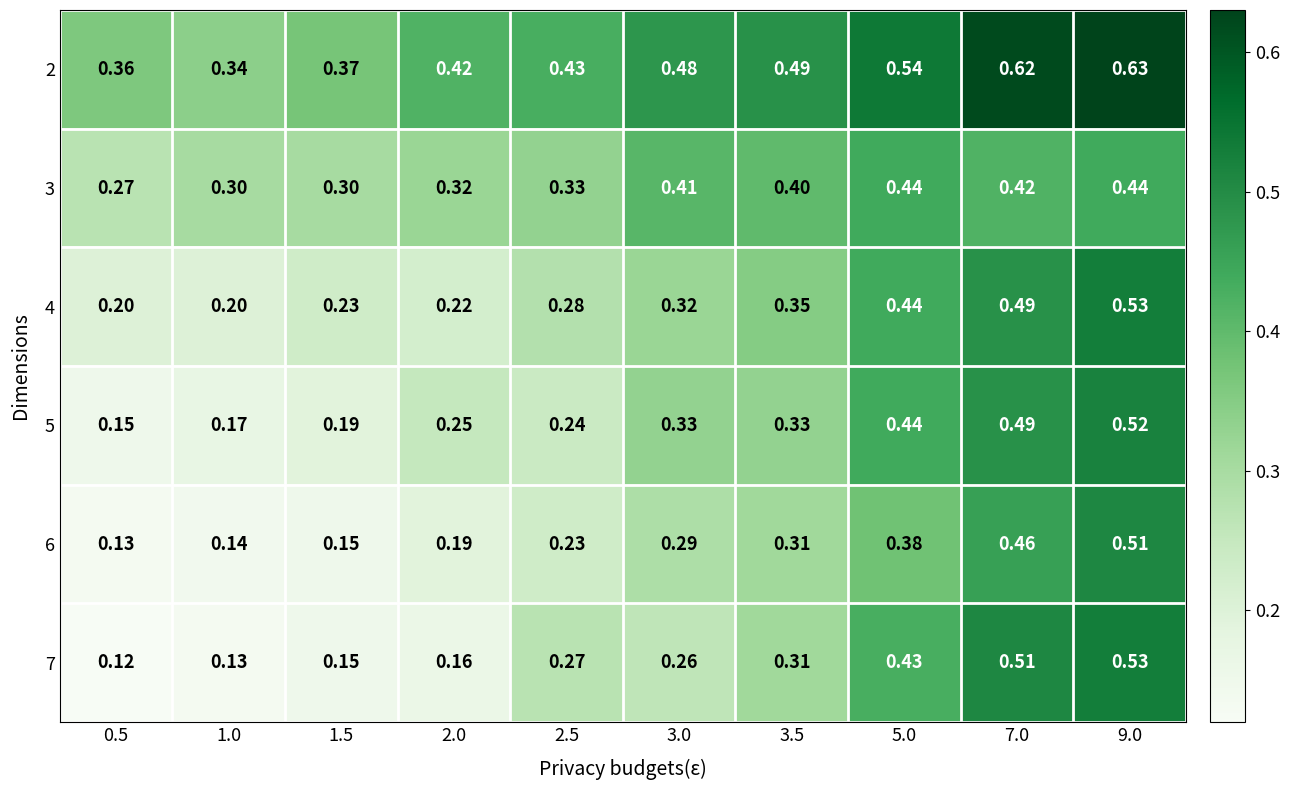

Is the value of 7 at 9.0 greater than the value of 5 at 7.0?

Yes